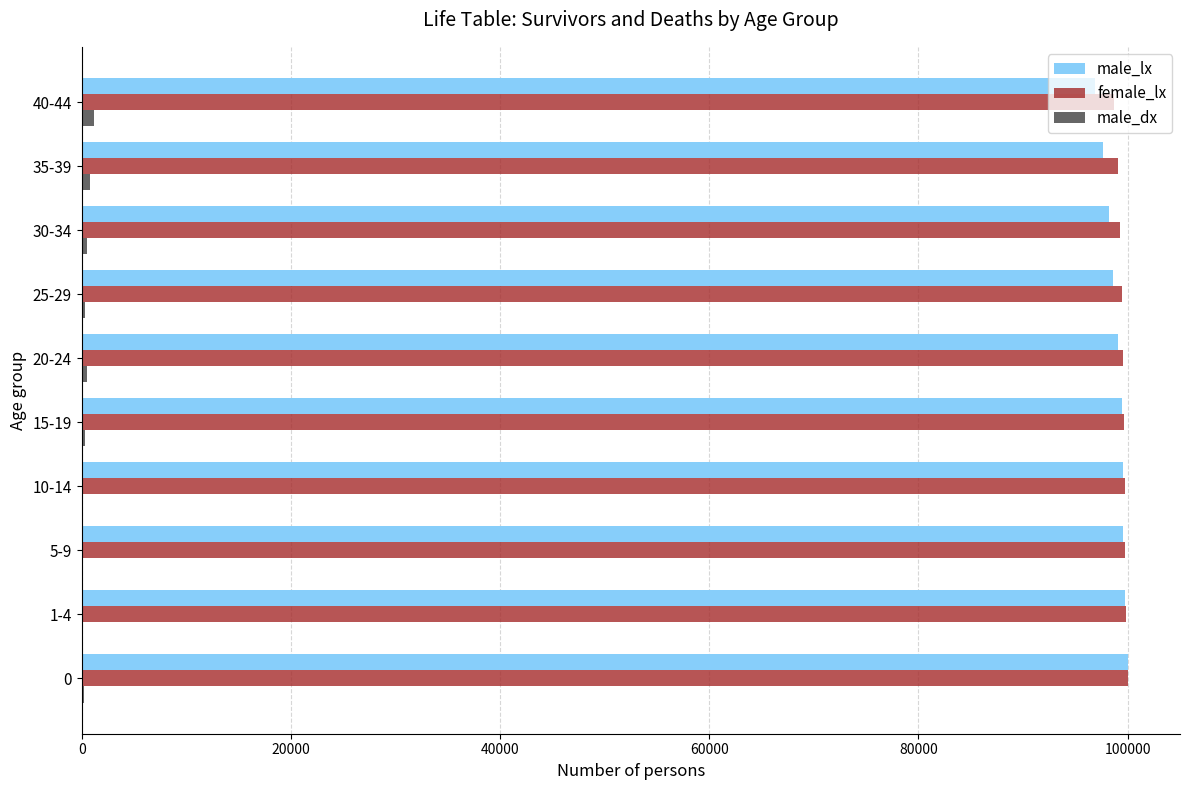

What is the sum of all male_dx values?

4369